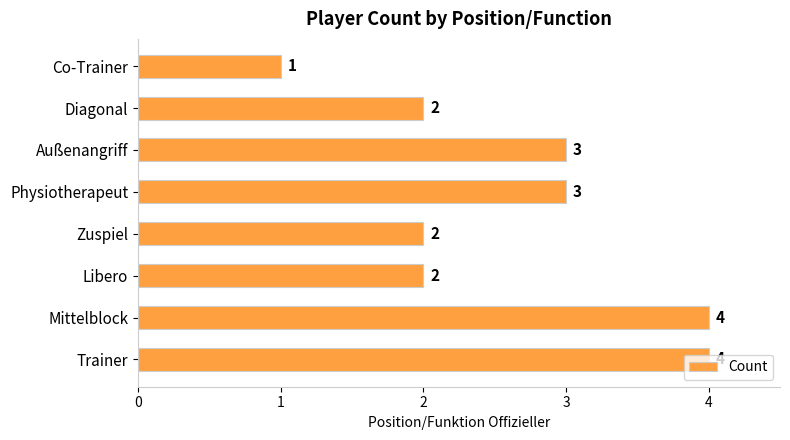

What is the difference between the maximum and minimum values?

3